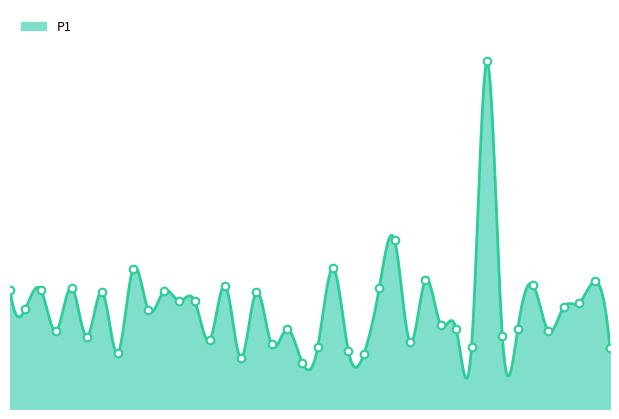

Approximately how many times larger is the value at 00:28 compared to 00:51?

1.0